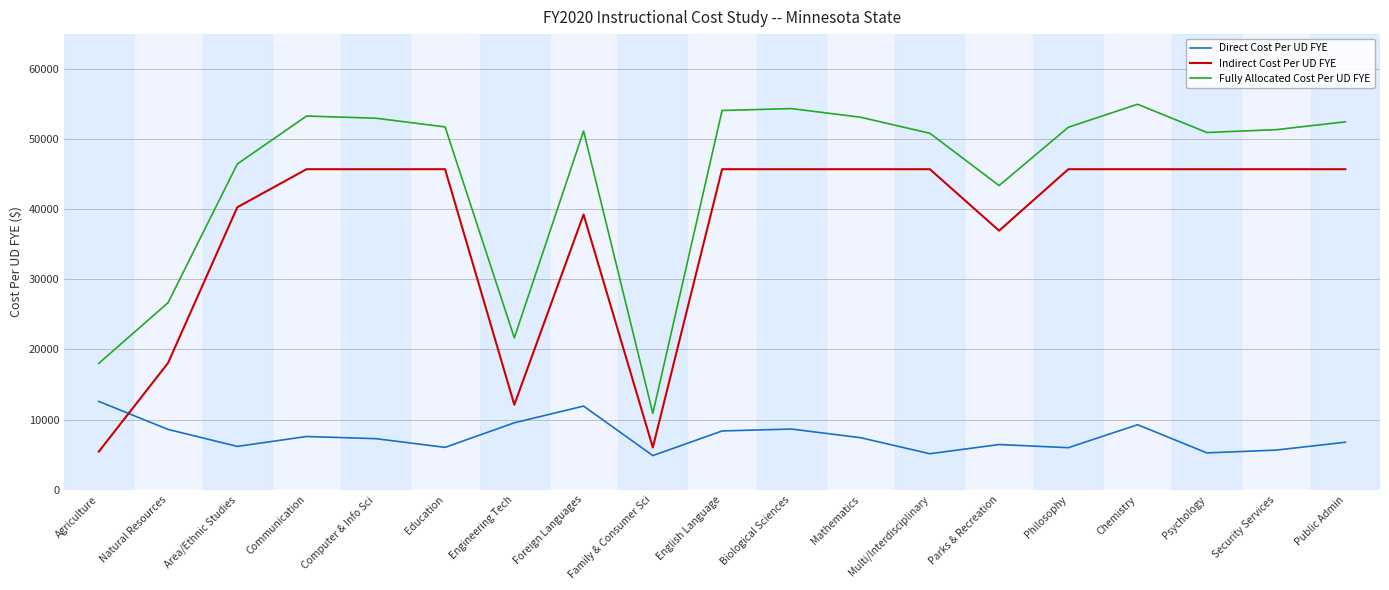

What is the difference between the Indirect Cost Per UD FYE values at Family & Consumer Sci and Chemistry?

39701.9